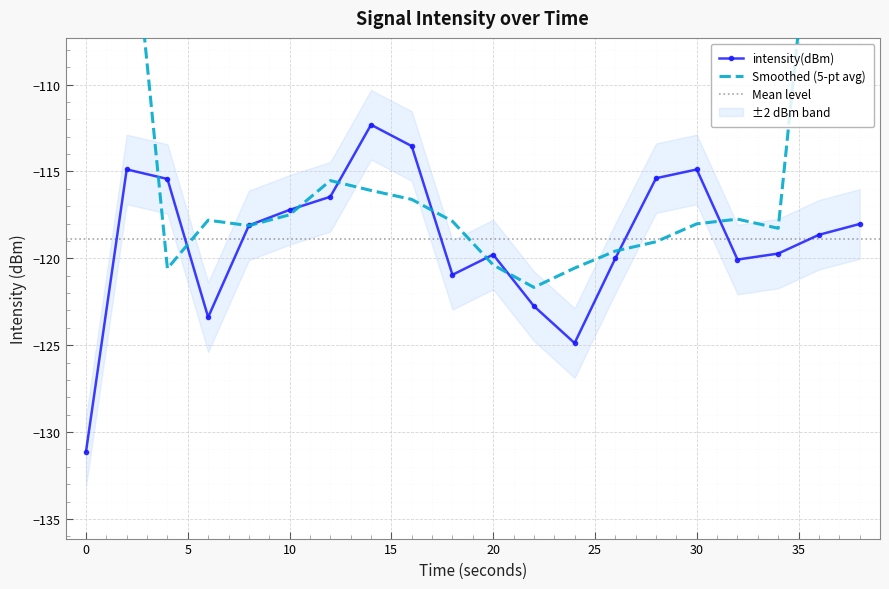

List the labels in order of value, largest first.

14, 16, 2, 30, 28, 4, 12, 10, 38, 8, 36, 34, 20, 26, 32, 18, 22, 6, 24, 0